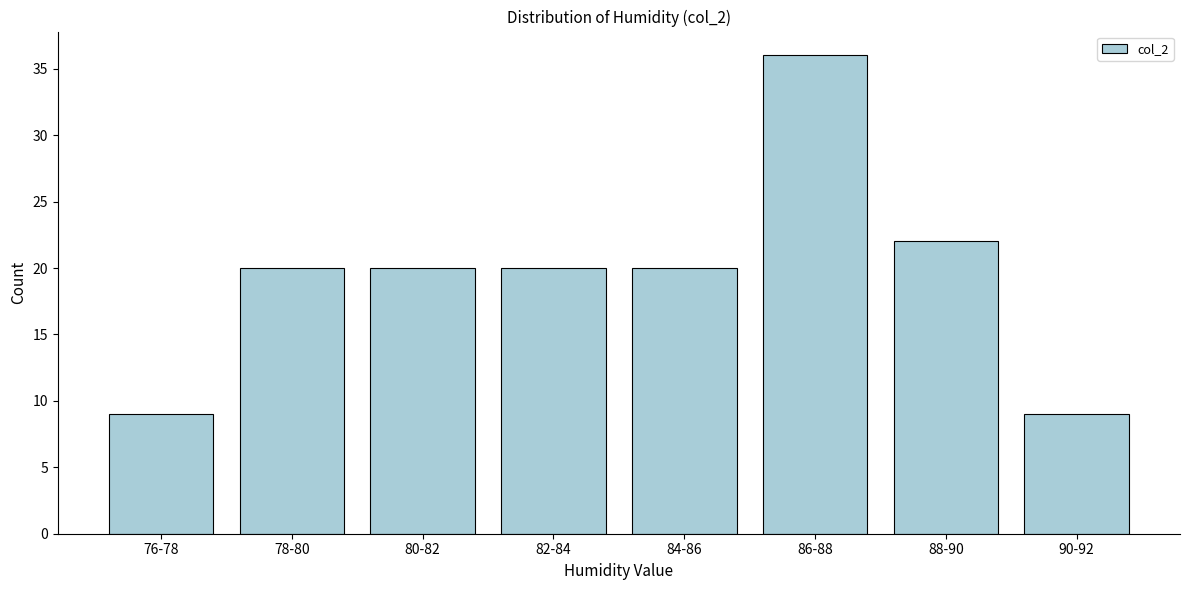

Reading left to right, list all the values displayed in this chart.

9	20	20	20	20	36	22	9